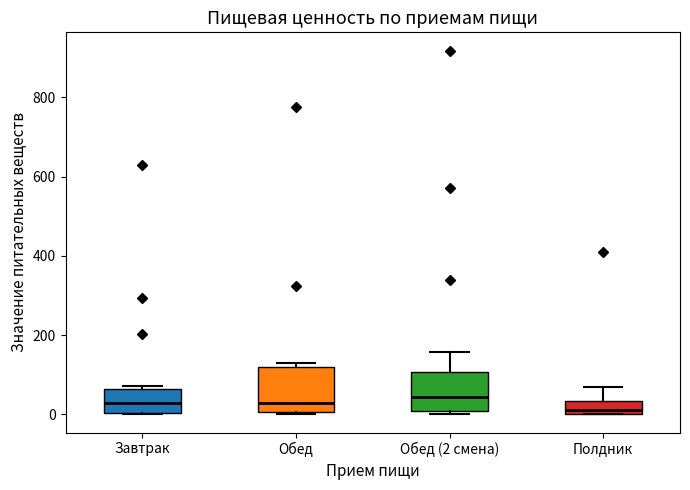

Where does the median line of the box for Полдник sit on the y-axis? The values are not printed on the chart, so give them approximately, as read against the axis.

20